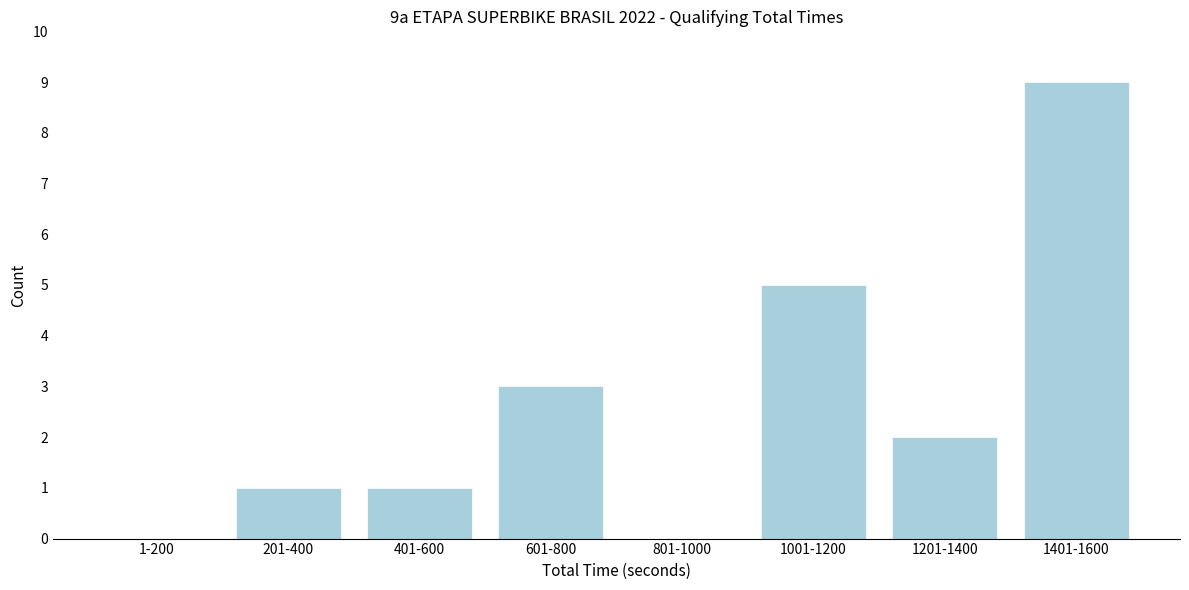

Reading left to right, list all the values displayed in this chart.

1-200=0	201-400=1	401-600=1	601-800=3	801-1000=0	1001-1200=5	1201-1400=2	1401-1600=9